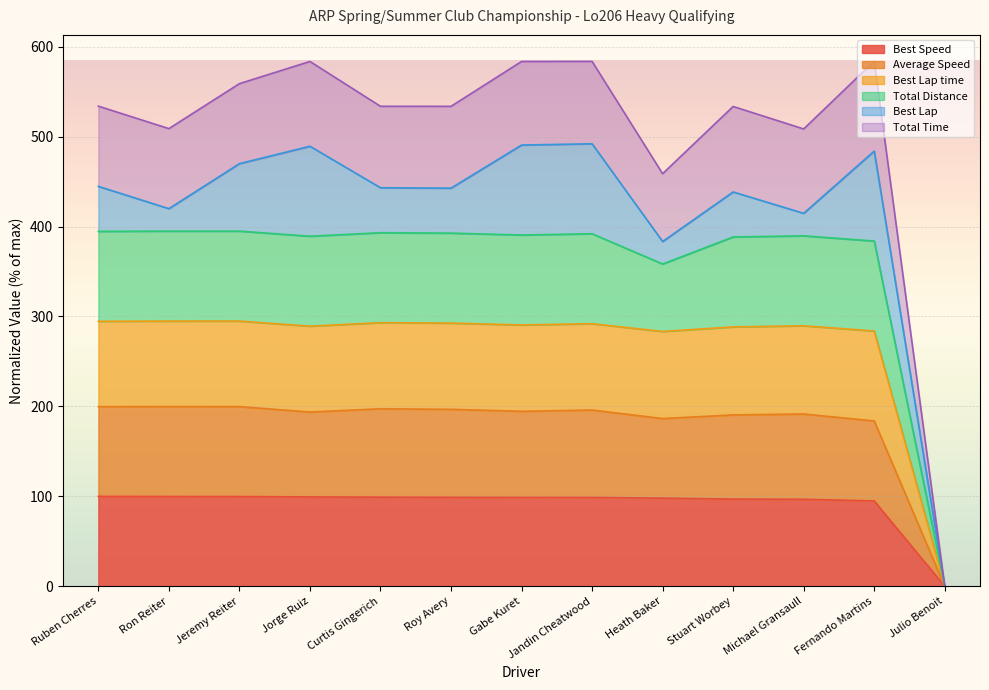

How many lines are shown in the chart?

6